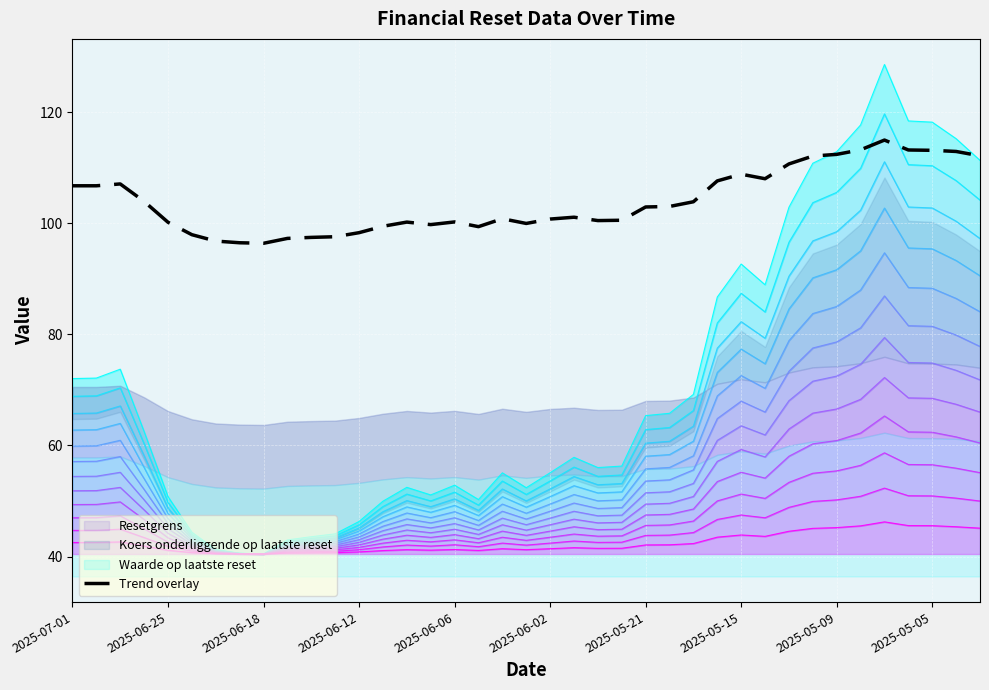

What is the minimum value for Trend overlay?

96.4